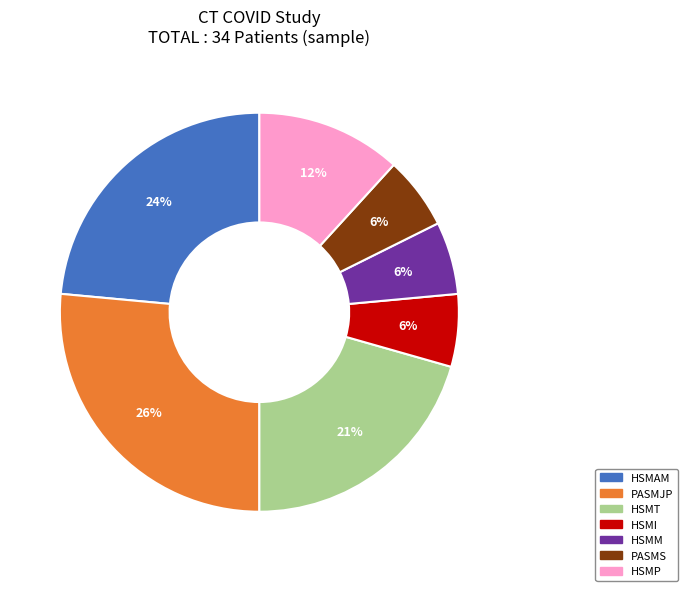

To the nearest percent, what portion does PASMS represent?

6%